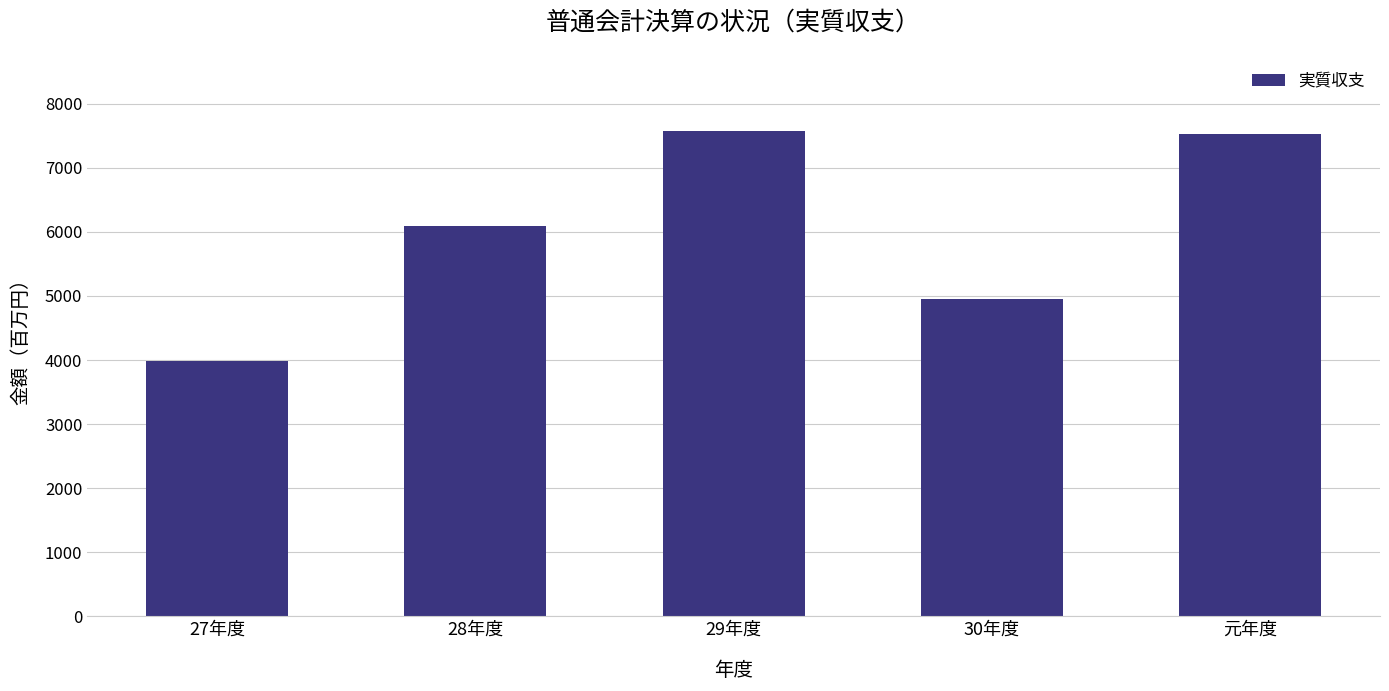

Where is the data nearest to the value 5785?

28年度